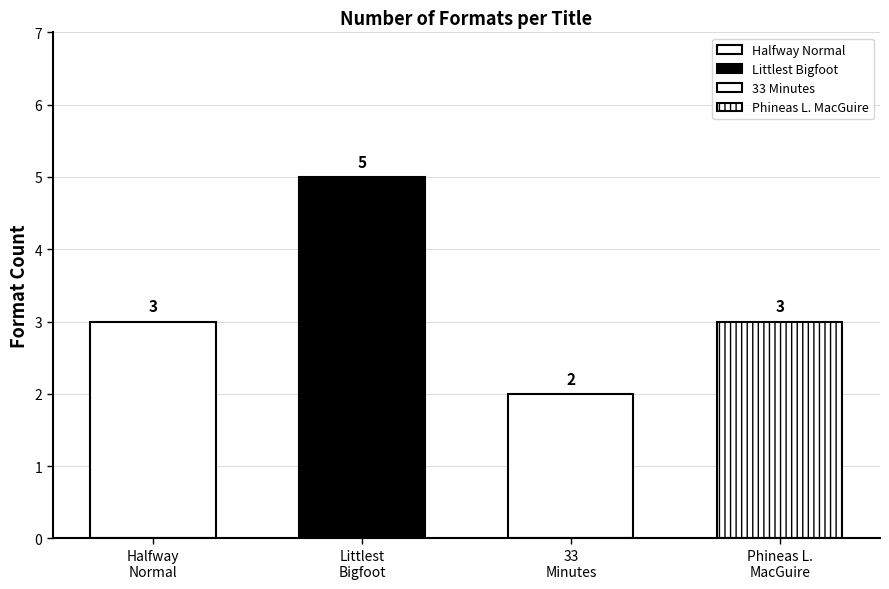

What is the label of the 3rd bar from the right?

Littlest Bigfoot